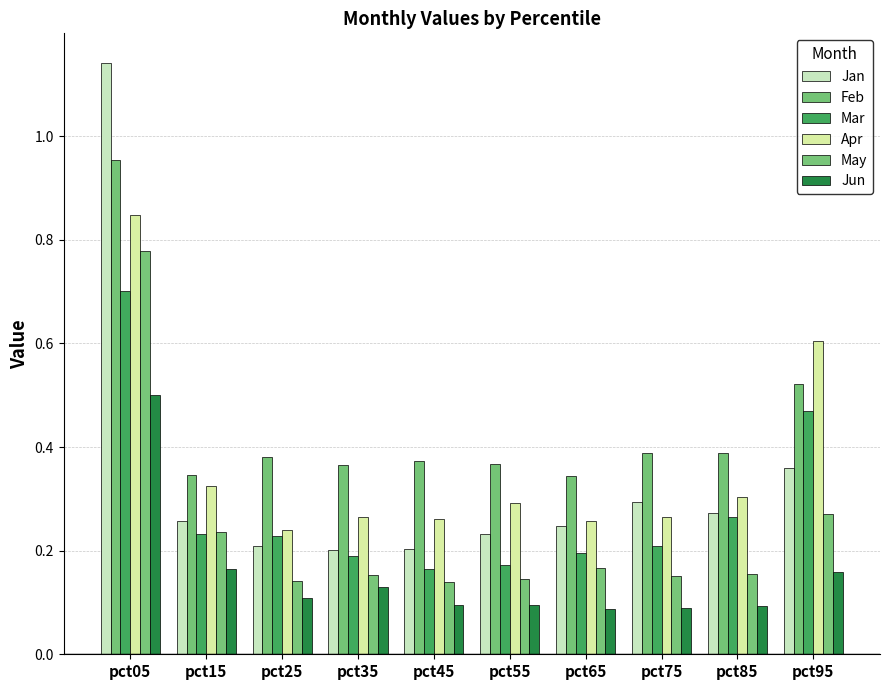

What is the maximum value for Jan?

1.1